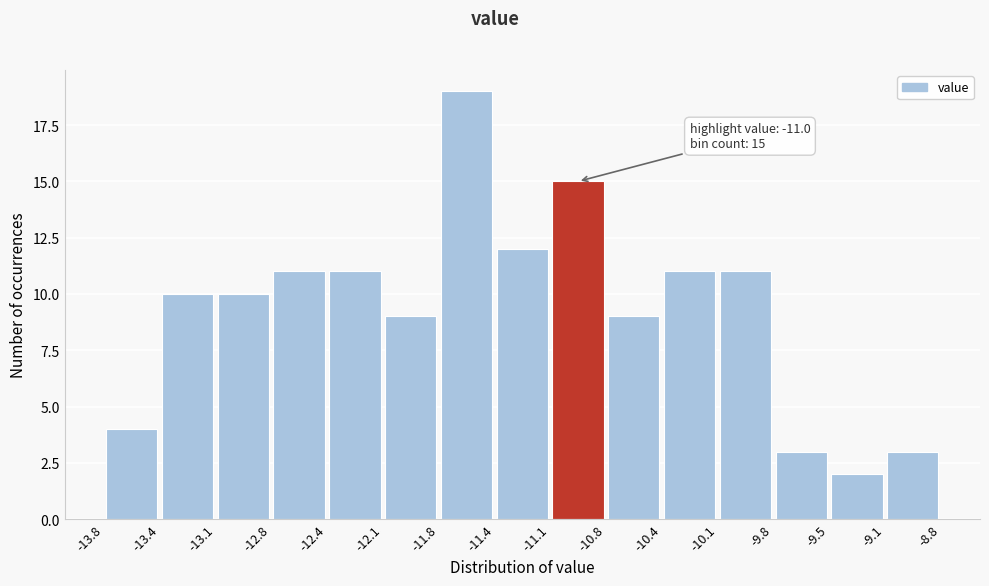

Over which range of the x-axis is the bar tallest?

-11.8 to -11.4